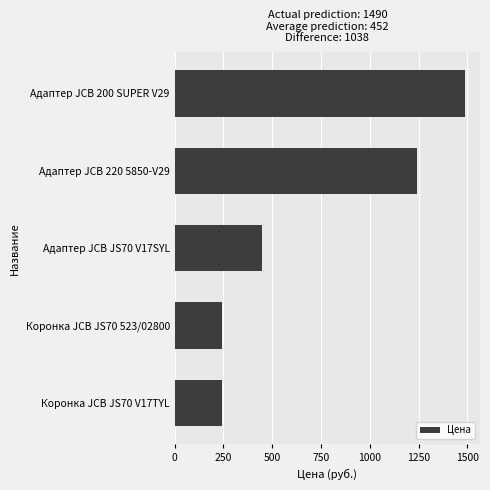

The chart shows a value of 102 at Коронка JCB JS70 523/02800. True or false?

False